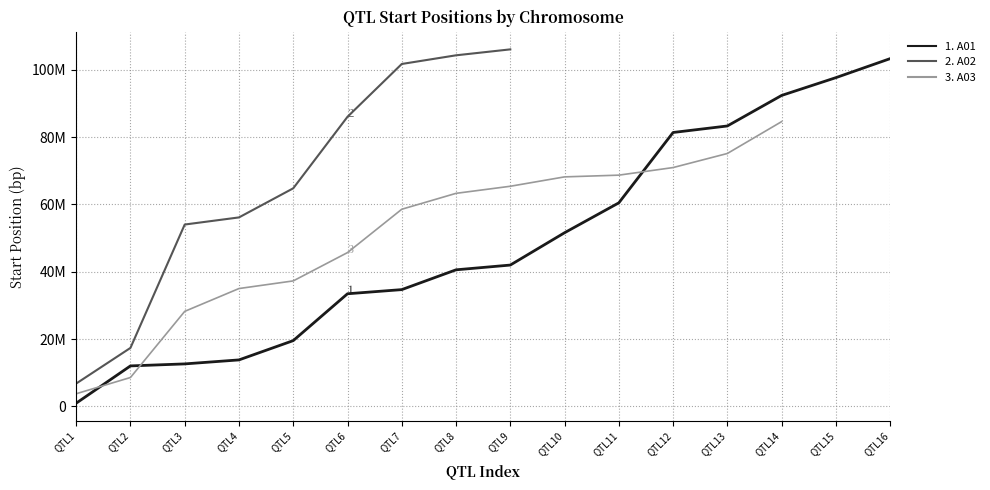

Rank the series at QTL8 from highest to lowest value.

2. A02, 3. A03, 1. A01